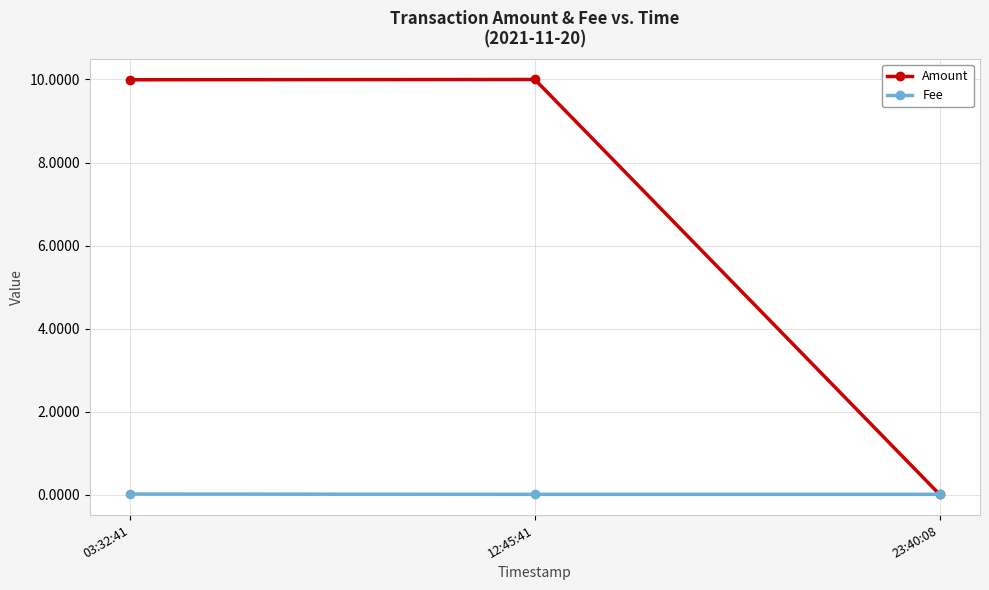

What is the difference between the maximum and minimum values in the Amount series?

10.0